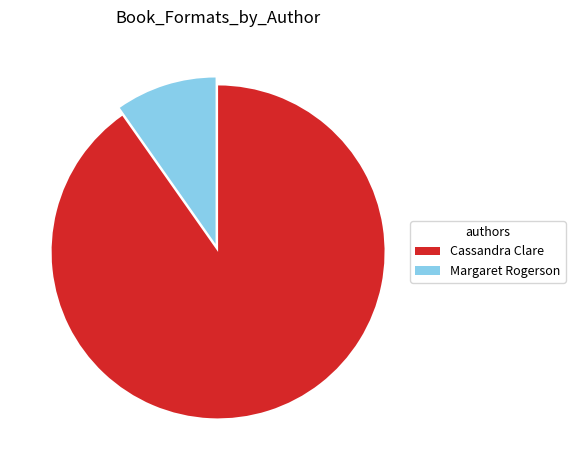

Which slice is the smallest?

Margaret Rogerson